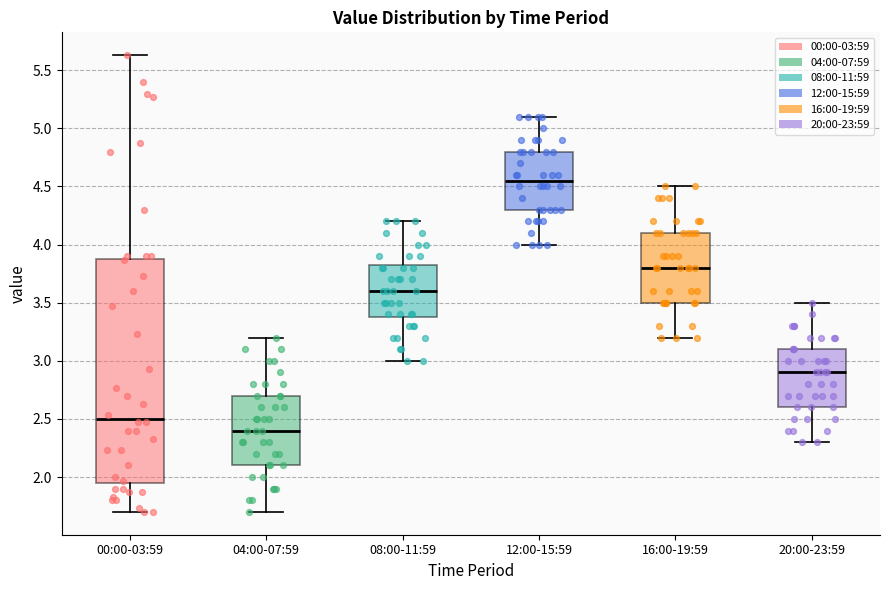

Reading left to right, read every box against the y-axis: the position of its median line, the range the box covers, and the ends of its whiskers. The values are not printed on the chart, so give them approximately, as read against the axis.

00:00-03:59: median 2.50, box 1.95 to 3.90, whiskers 1.70 to 5.65
04:00-07:59: median 2.40, box 2.10 to 2.70, whiskers 1.70 to 3.20
08:00-11:59: median 3.60, box 3.40 to 3.85, whiskers 3.00 to 4.20
12:00-15:59: median 4.55, box 4.30 to 4.80, whiskers 4.00 to 5.10
16:00-19:59: median 3.80, box 3.50 to 4.10, whiskers 3.20 to 4.50
20:00-23:59: median 2.90, box 2.60 to 3.10, whiskers 2.30 to 3.50